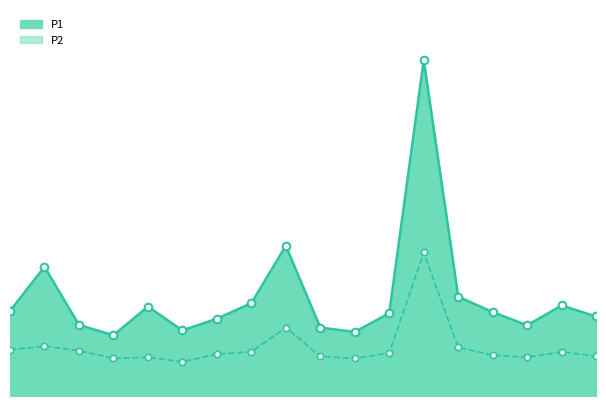

What are all the series names shown in the legend?

P1, P2